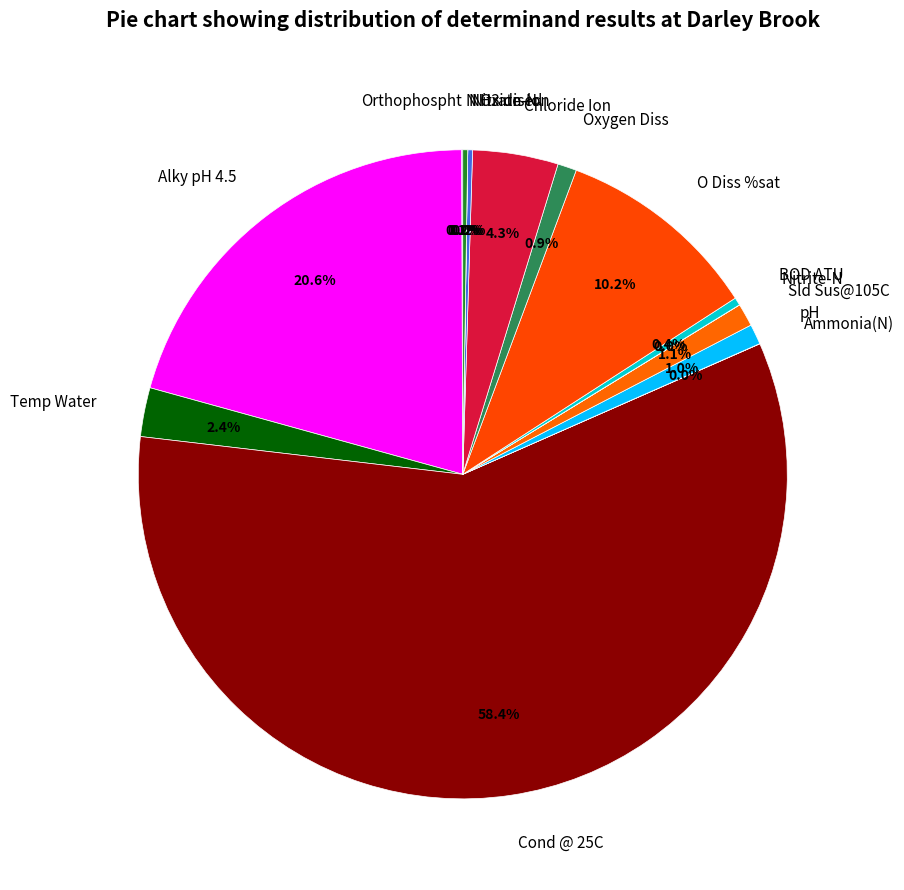

Which category has the biggest portion of the pie?

Cond @ 25C